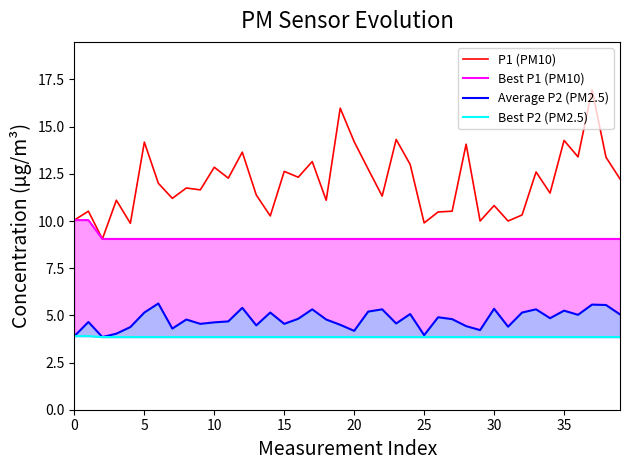

The P1 (PM10) series shows 19.6 at 33. True or false?

False